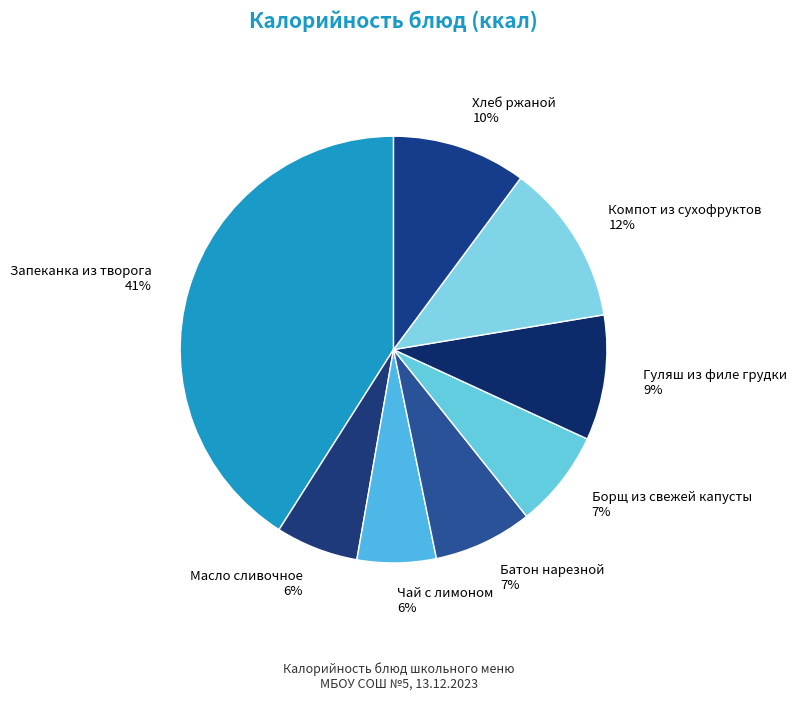

How many slices are in this pie chart?

8